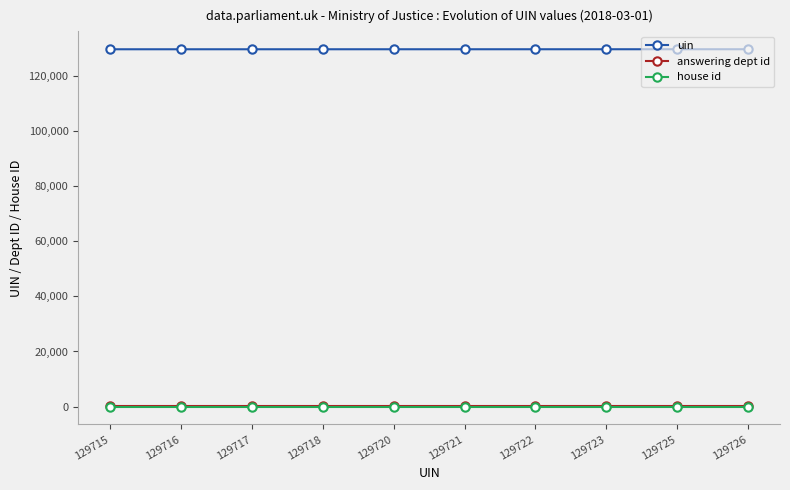

True or false: uin and answering dept id cross at least once.

False